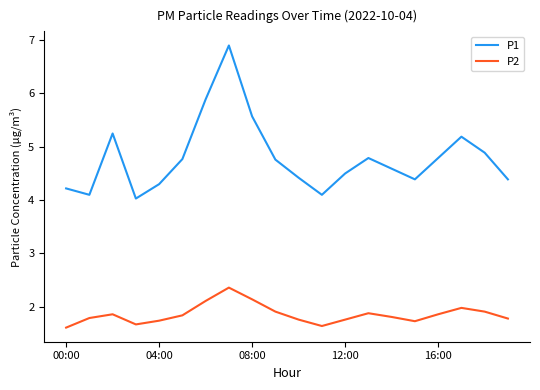

What is the highest value of the P2 series?

2.4